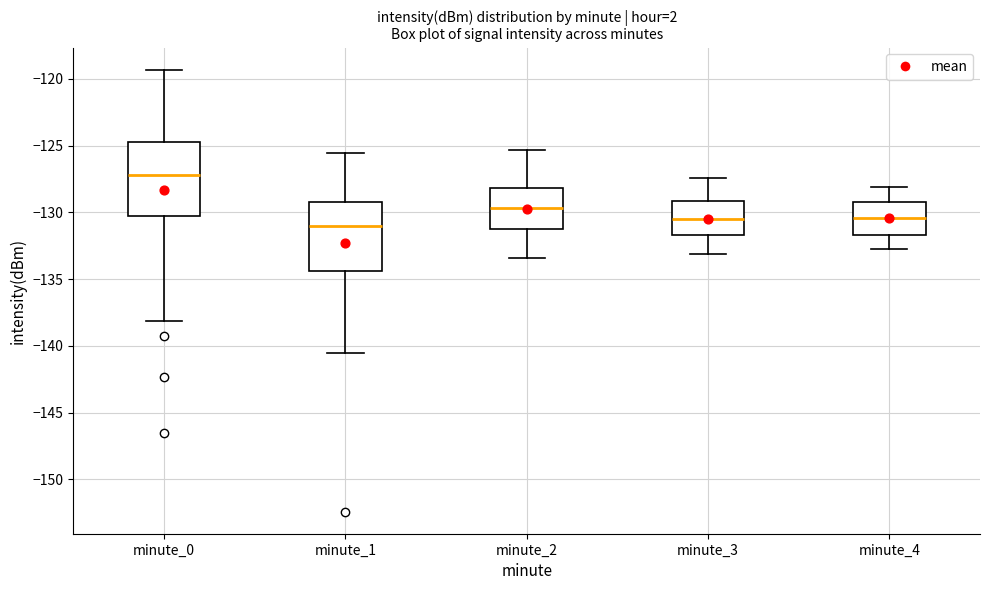

Which box's median line is the lowest?

minute_1